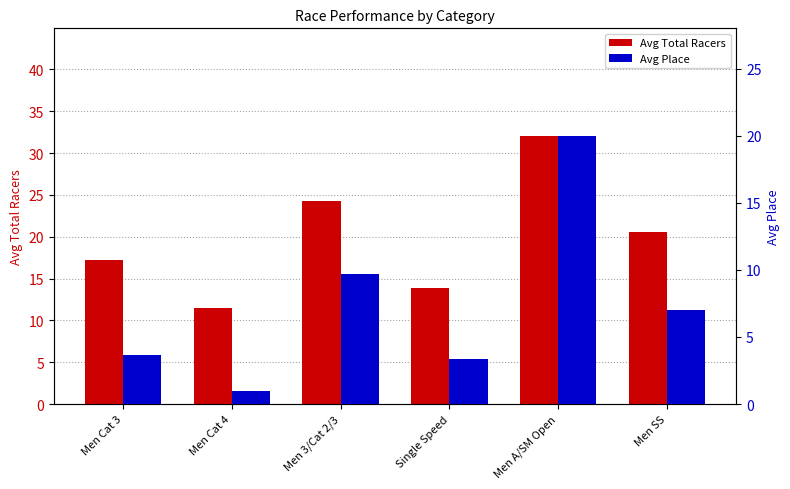

How many distinct data groups are displayed?

2